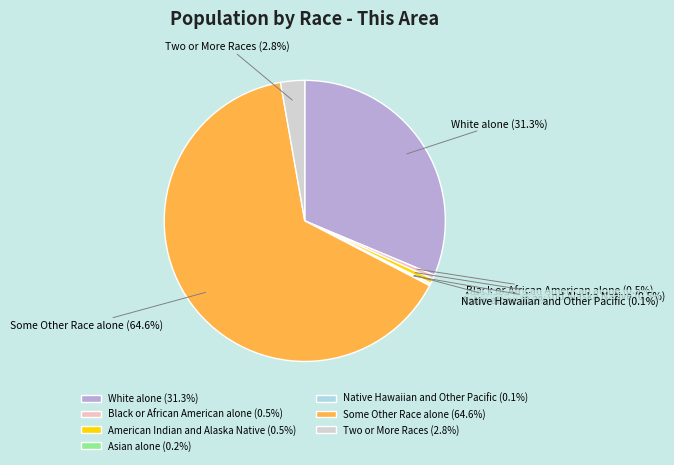

Which slice represents more than half of the pie?

Some Other Race alone